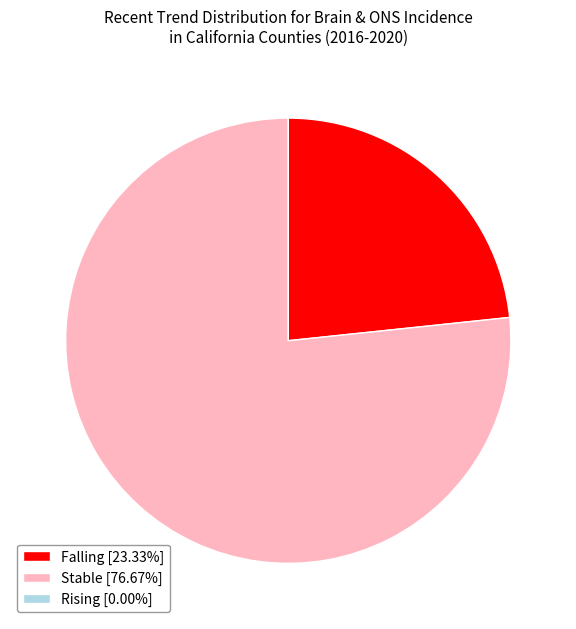

Combined, do Stable [76.67%] and Falling [23.33%] account for over 50%?

Yes